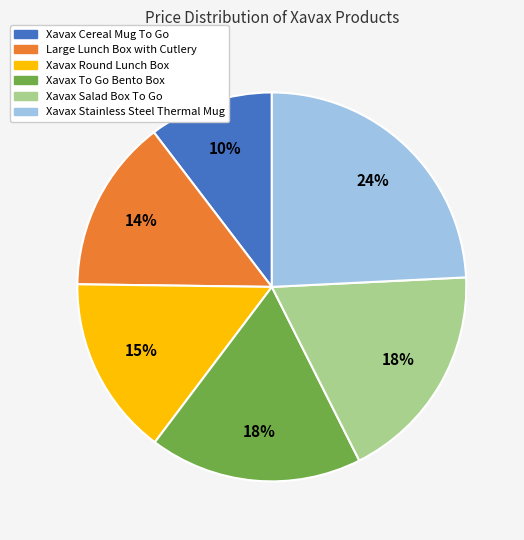

Does any single category account for the majority?

No